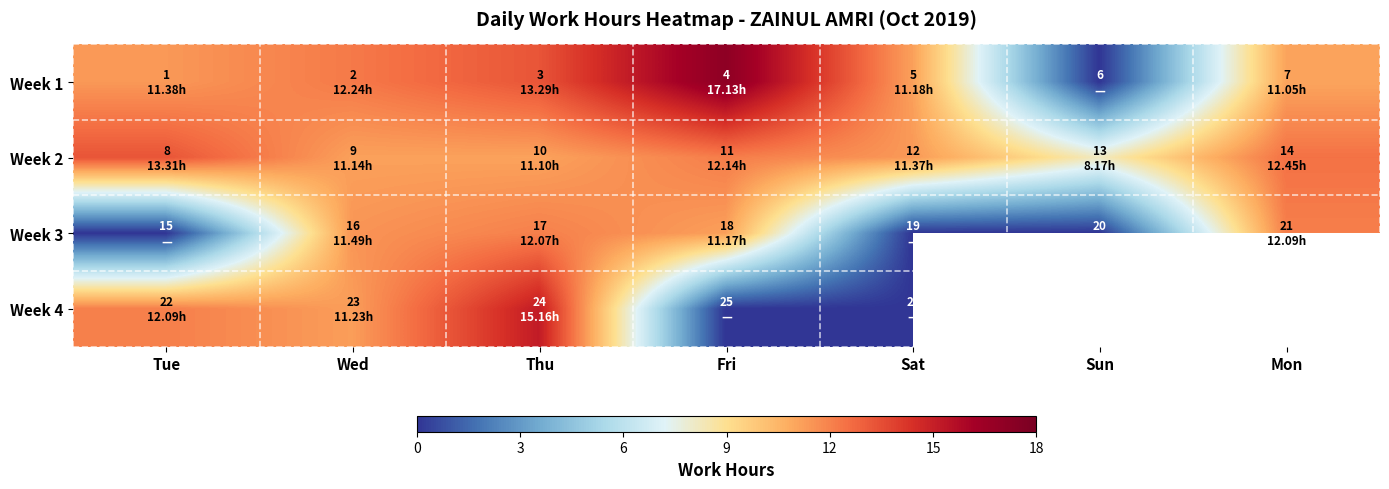

The Week 3 series shows 16.2 at Wed. True or false?

False